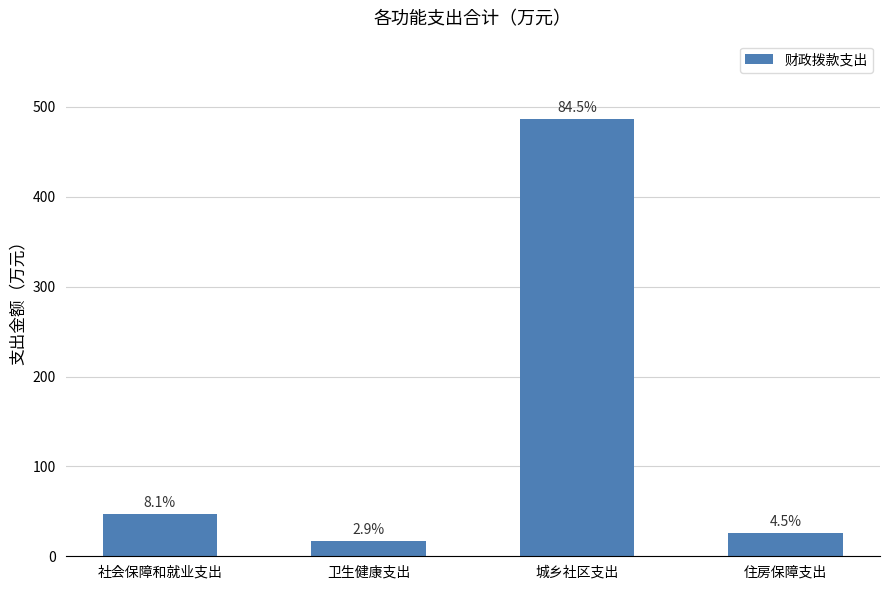

Are the bars grouped side by side (vs. stacked)?

No